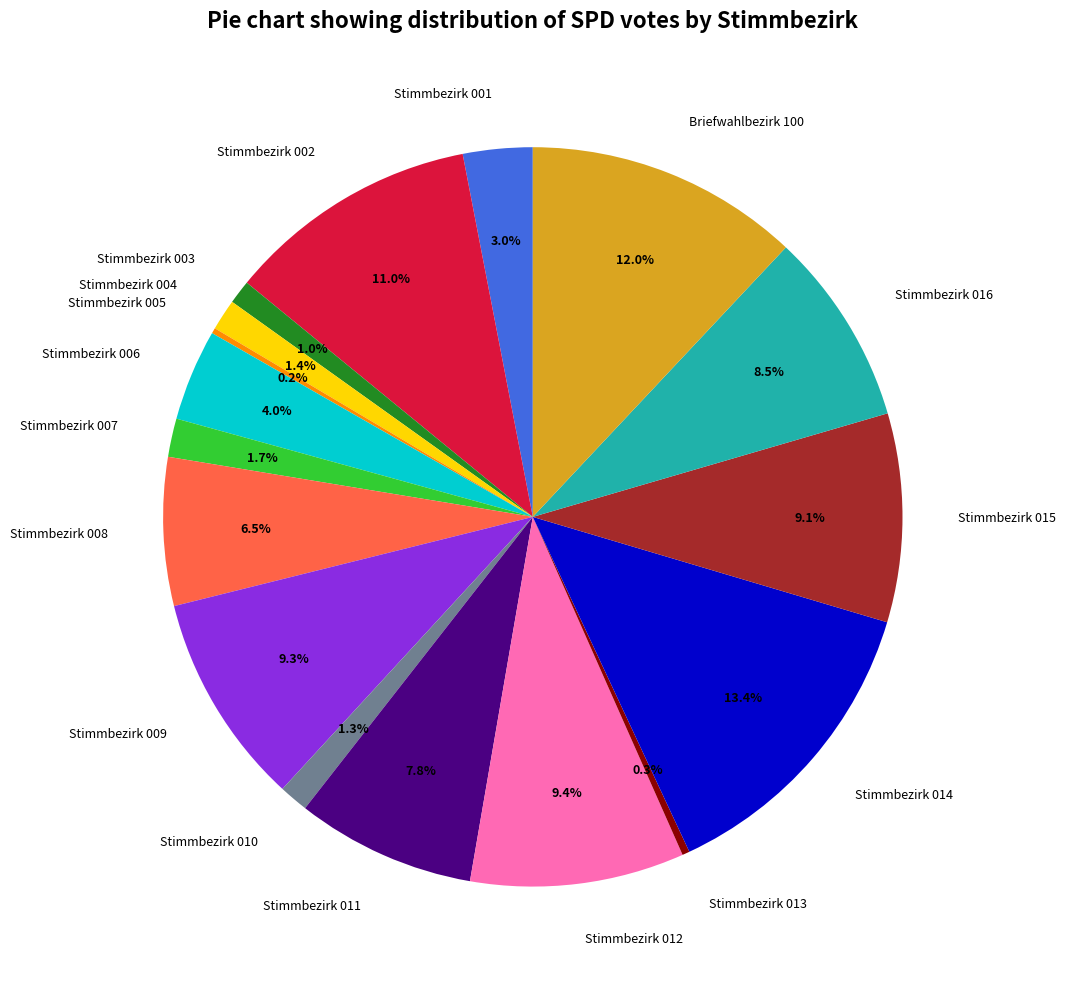

Is Stimmbezirk 008 the majority of the pie?

No